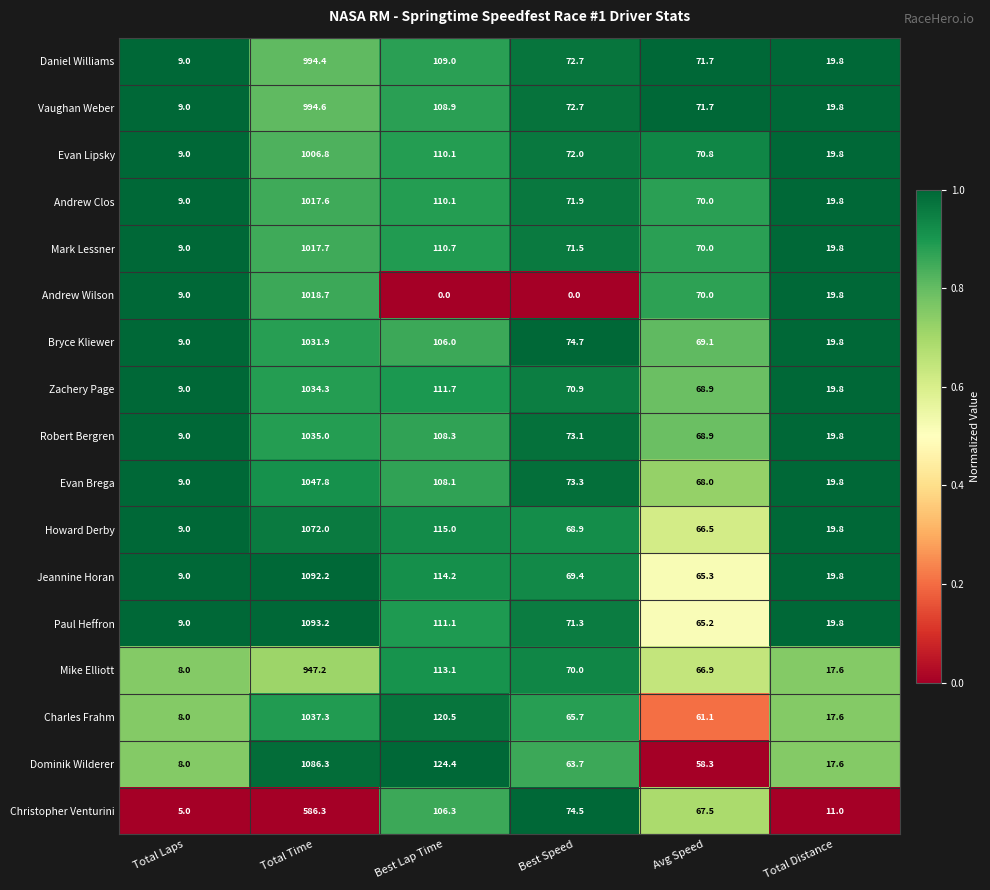

What is the difference between the Mark Lessner values at Best Lap Time and Avg Speed?

40.7